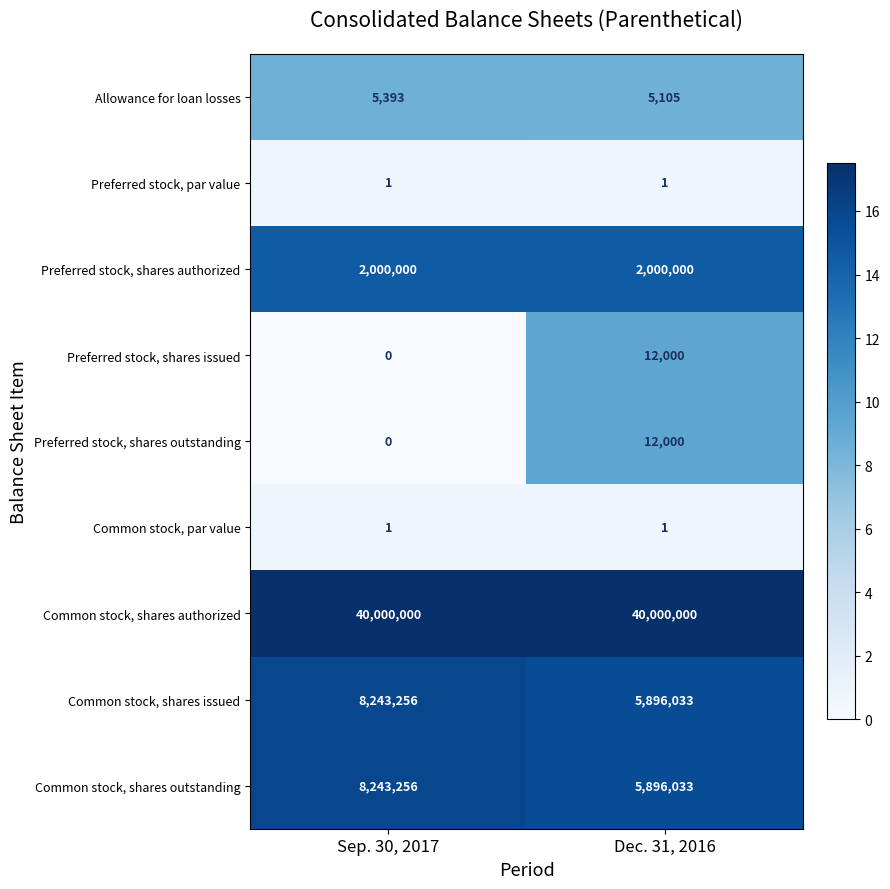

At which label does Preferred stock, shares outstanding reach its minimum?

Sep. 30, 2017